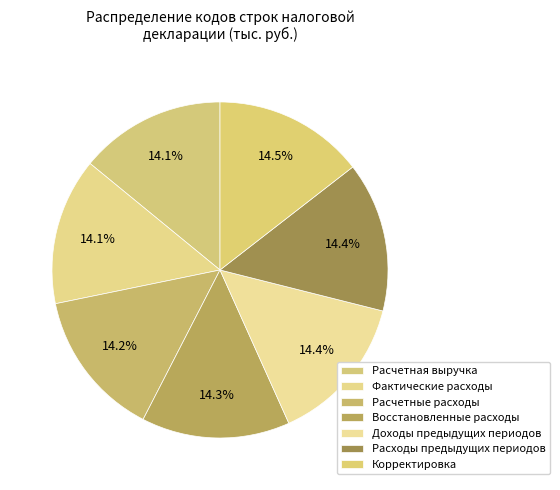

How many segments does this pie chart have?

7